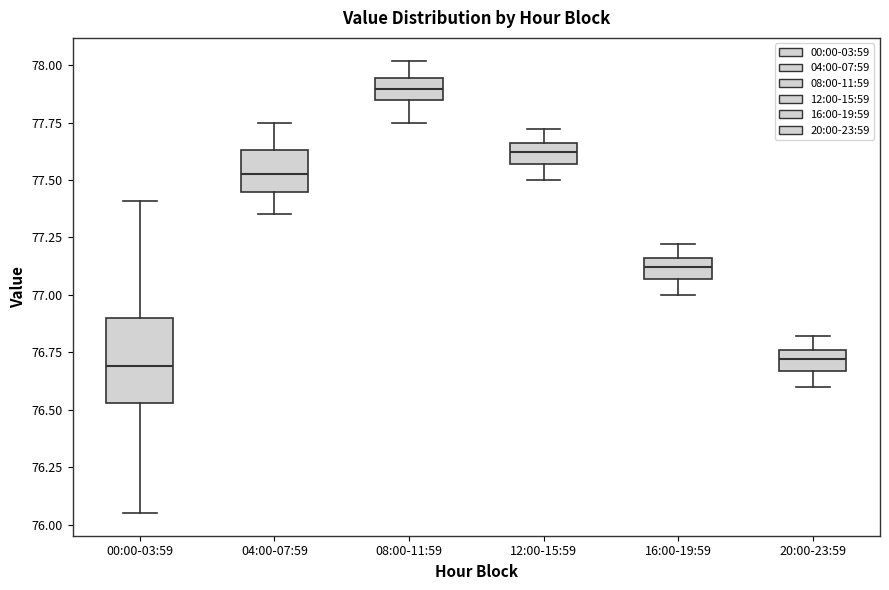

Where does the median line of the box for 00:00-03:59 sit on the y-axis? The values are not printed on the chart, so give them approximately, as read against the axis.

76.70